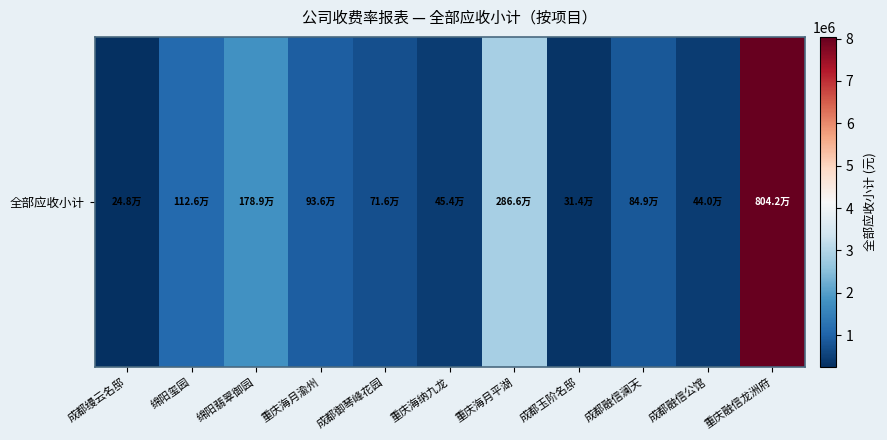

What is the average value?

1616256.7